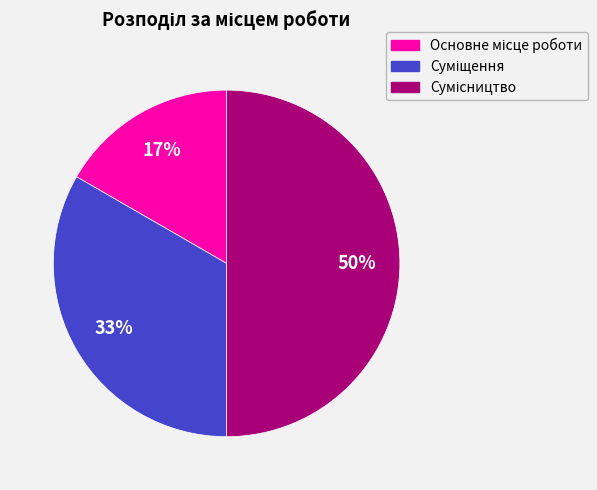

To the nearest percent, what is the difference between the largest and smallest slice percentages?

33%